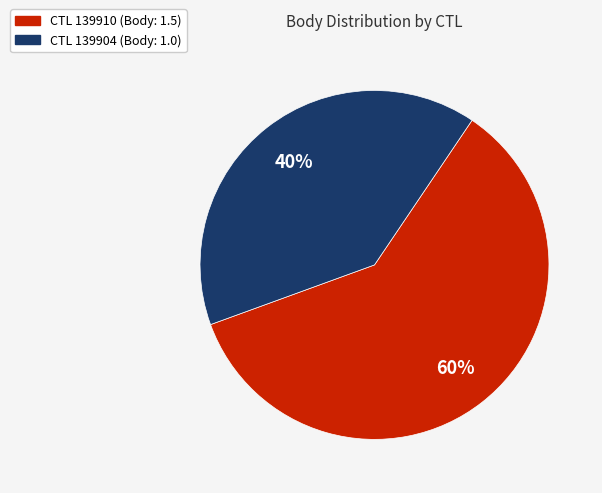

Is there any slice that represents more than half of the pie?

Yes